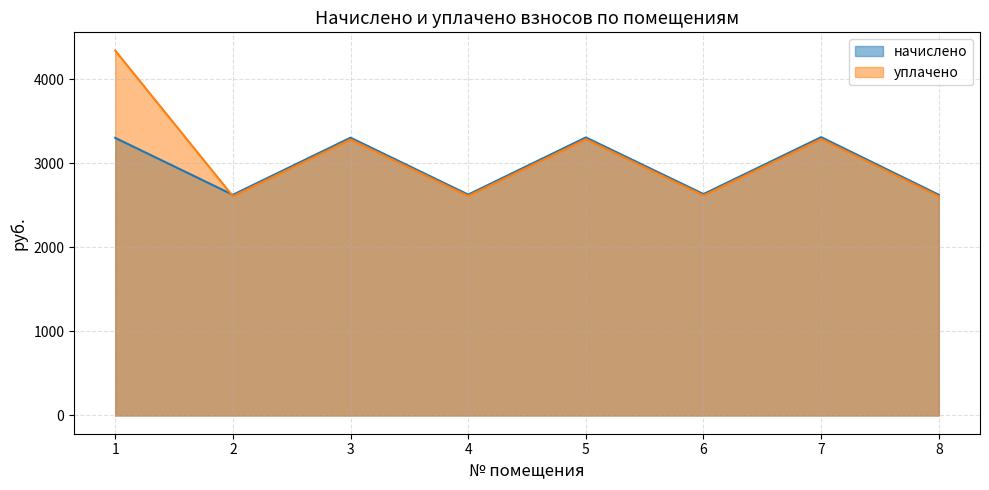

Reading right to left, extract all data points from this chart.

начислено: 2626.1	3311.9	2634.8	3308.9	2628.6	3305.8	2626.1	3303.9
уплачено: 2609.5	3291.0	2618.2	3288.0	2611.9	3284.8	2609.5	4342.4